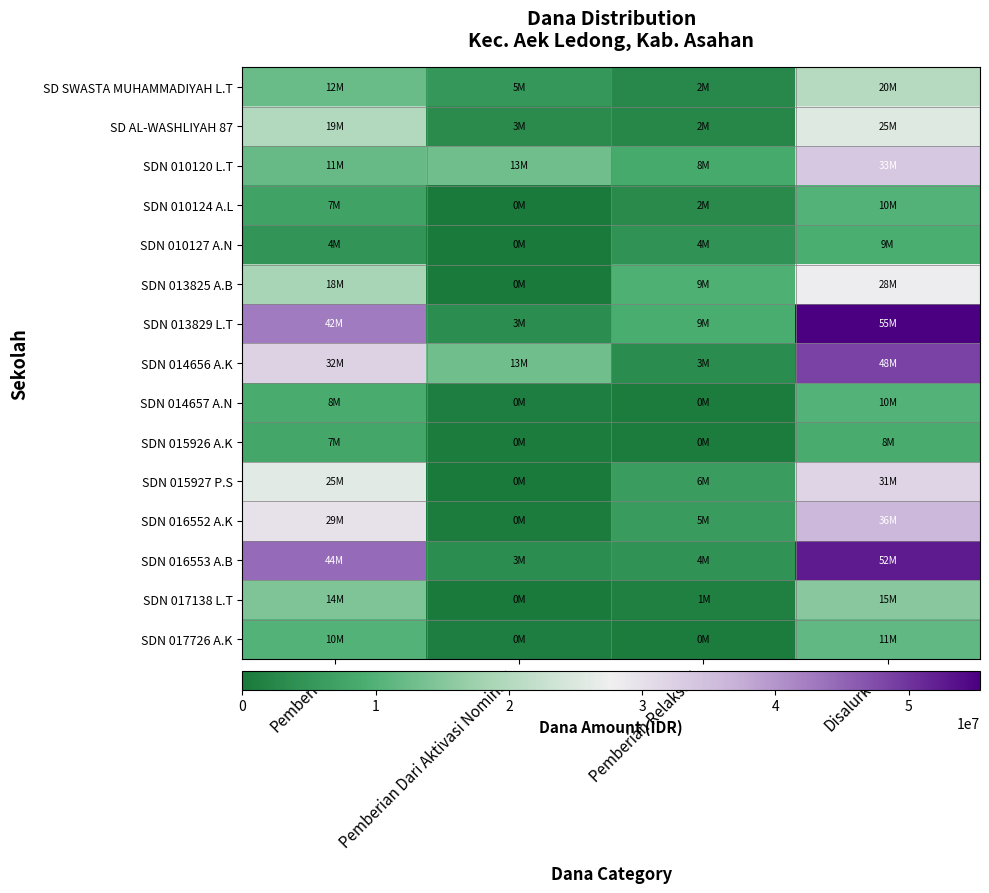

Reading right to left, extract all data points from this chart.

SD SWASTA MUHAMMADIYAH L.T: Disalurkan=20250000	Pemberian Relaksasi=2700000	Pemberian Dari Aktivasi Nominasi=5400000	Pemberian=12150000
SD AL-WASHLIYAH 87: Disalurkan=25425000	Pemberian Relaksasi=2475000	Pemberian Dari Aktivasi Nominasi=3150000	Pemberian=19800000
SDN 010120 L.T: Disalurkan=33525000	Pemberian Relaksasi=8550000	Pemberian Dari Aktivasi Nominasi=13050000	Pemberian=11925000
SDN 010124 A.L: Disalurkan=10125000	Pemberian Relaksasi=2925000	Pemberian Dari Aktivasi Nominasi=0	Pemberian=7200000
SDN 010127 A.N: Disalurkan=9225000	Pemberian Relaksasi=4500000	Pemberian Dari Aktivasi Nominasi=0	Pemberian=4725000
SDN 013825 A.B: Disalurkan=28125000	Pemberian Relaksasi=9675000	Pemberian Dari Aktivasi Nominasi=0	Pemberian=18450000
SDN 013829 L.T: Disalurkan=55350000	Pemberian Relaksasi=9000000	Pemberian Dari Aktivasi Nominasi=3600000	Pemberian=42750000
SDN 014656 A.K: Disalurkan=48600000	Pemberian Relaksasi=3375000	Pemberian Dari Aktivasi Nominasi=13050000	Pemberian=32175000
SDN 014657 A.N: Disalurkan=10125000	Pemberian Relaksasi=450000	Pemberian Dari Aktivasi Nominasi=900000	Pemberian=8775000
SDN 015926 A.K: Disalurkan=8775000	Pemberian Relaksasi=450000	Pemberian Dari Aktivasi Nominasi=450000	Pemberian=7875000
SDN 015927 P.S: Disalurkan=31950000	Pemberian Relaksasi=6075000	Pemberian Dari Aktivasi Nominasi=0	Pemberian=25875000
SDN 016552 A.K: Disalurkan=36000000	Pemberian Relaksasi=5850000	Pemberian Dari Aktivasi Nominasi=450000	Pemberian=29700000
SDN 016553 A.B: Disalurkan=52425000	Pemberian Relaksasi=4500000	Pemberian Dari Aktivasi Nominasi=3600000	Pemberian=44325000
SDN 017138 L.T: Disalurkan=15525000	Pemberian Relaksasi=1125000	Pemberian Dari Aktivasi Nominasi=0	Pemberian=14400000
SDN 017726 A.K: Disalurkan=11475000	Pemberian Relaksasi=450000	Pemberian Dari Aktivasi Nominasi=900000	Pemberian=10125000